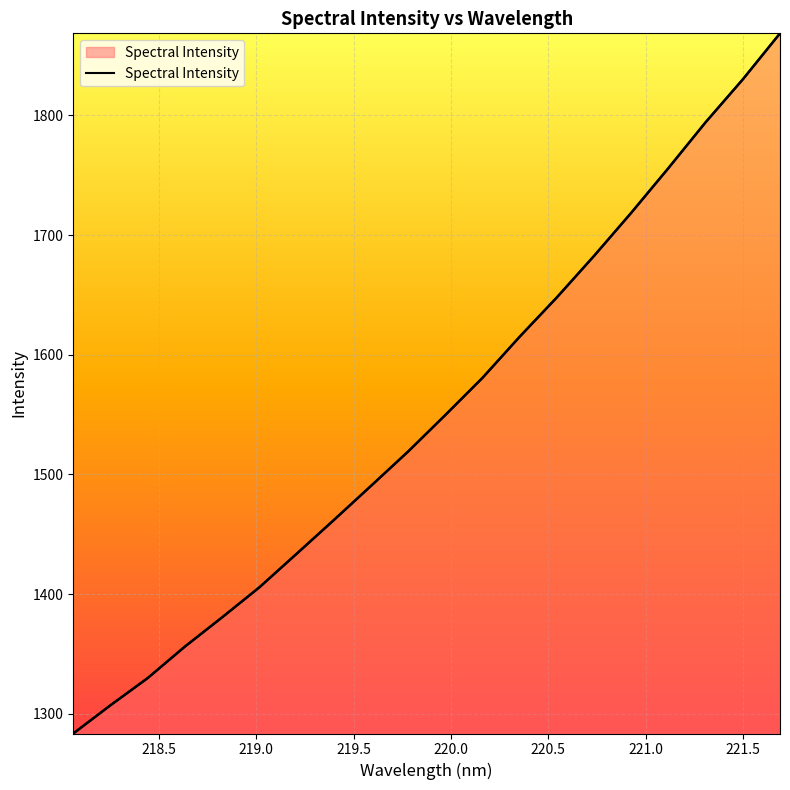

What is the average value?

1550.6